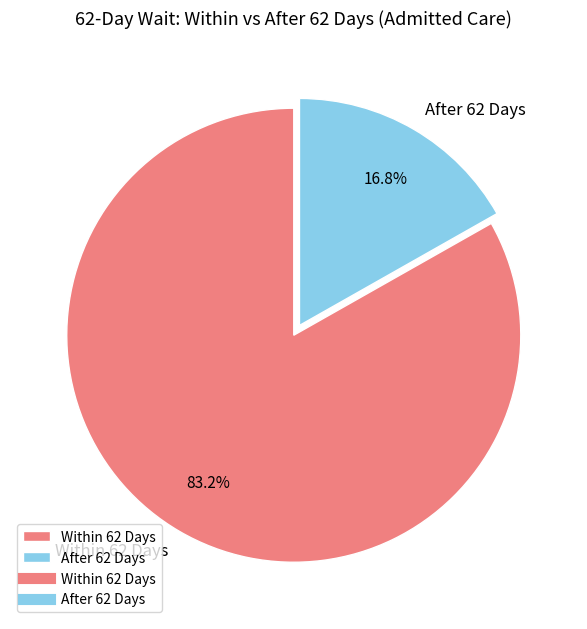

What is the largest slice in the pie chart?

Within 62 Days